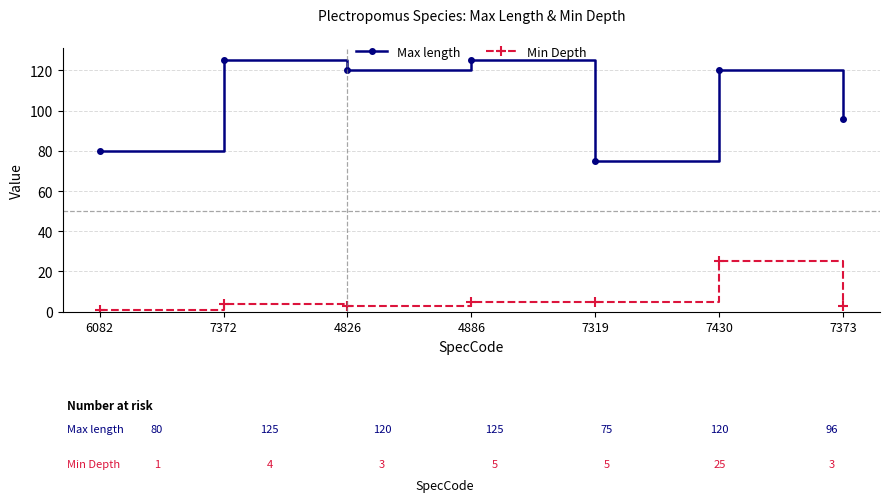

What is the minimum value for Min Depth?

1